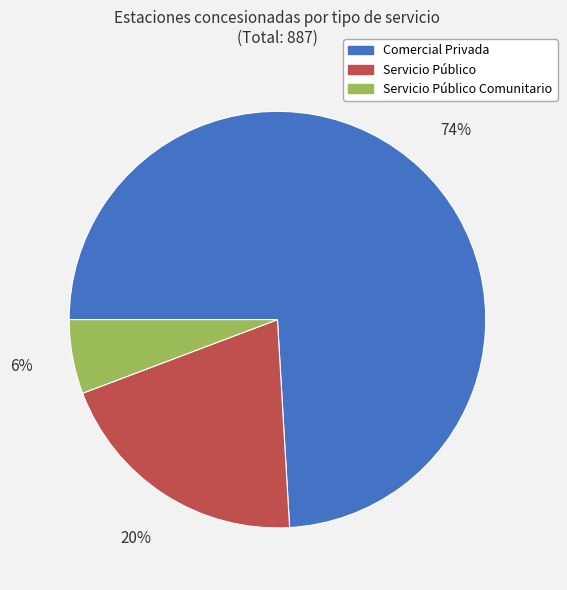

Between Servicio Público and Servicio Público Comunitario, which is larger?

Servicio Público